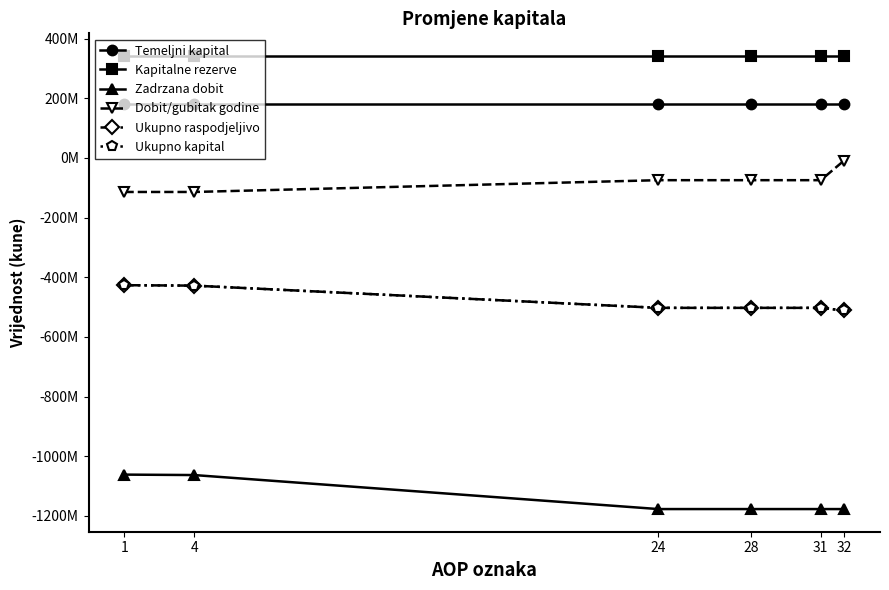

The value of Temeljni kapital at 4 is 269030010. True or false?

False